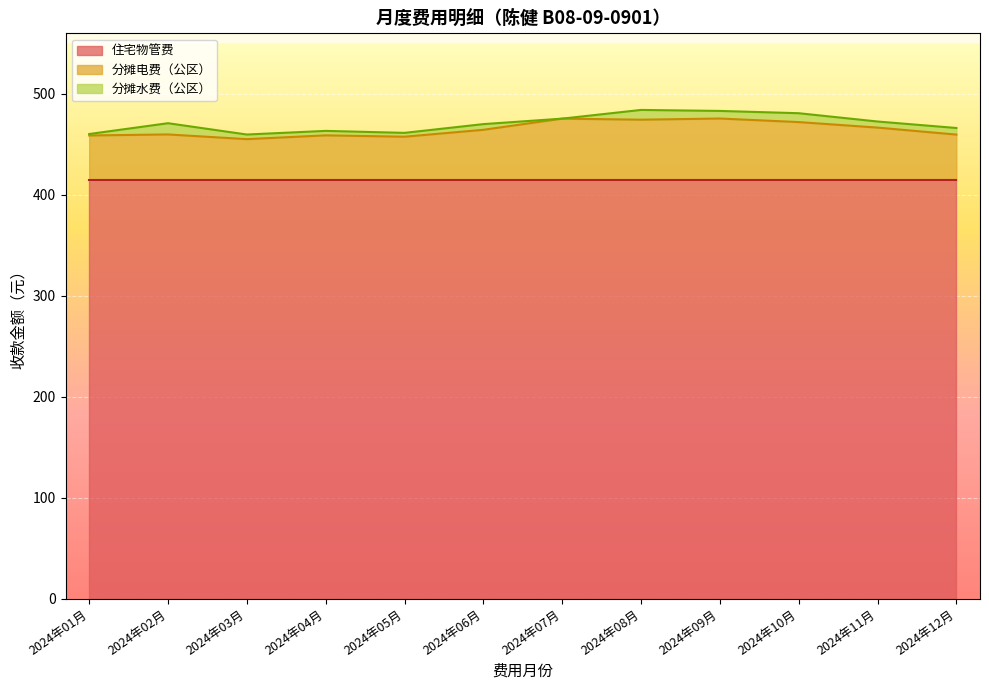

What is the maximum value shown in the chart?

414.5